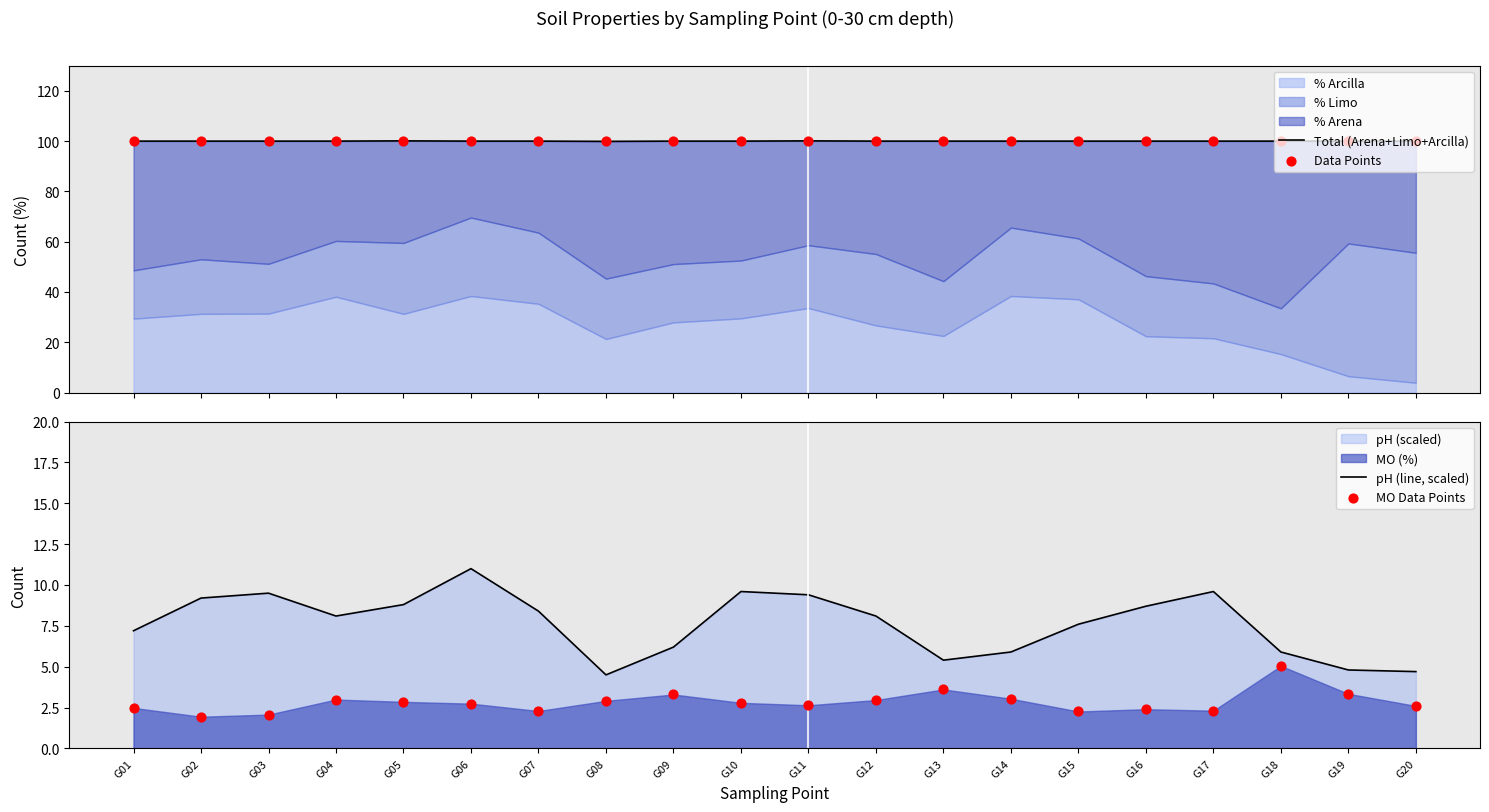

What is the total value across all series at G16?

211.1